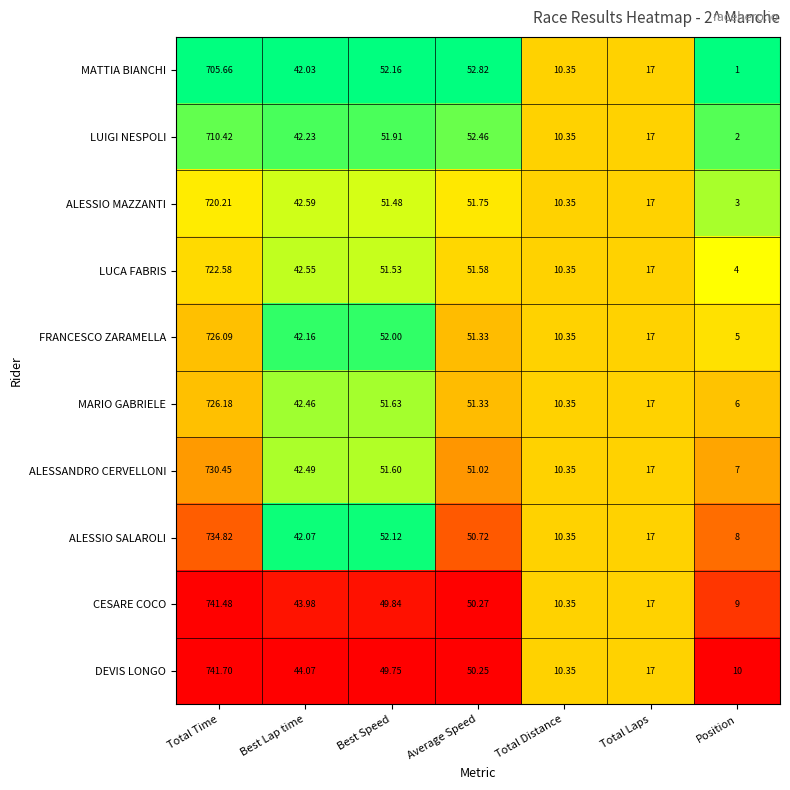

At Total Time, list the series in order from largest to smallest.

DEVIS LONGO, CESARE COCO, ALESSIO SALAROLI, ALESSANDRO CERVELLONI, MARIO GABRIELE, FRANCESCO ZARAMELLA, LUCA FABRIS, ALESSIO MAZZANTI, LUIGI NESPOLI, MATTIA BIANCHI